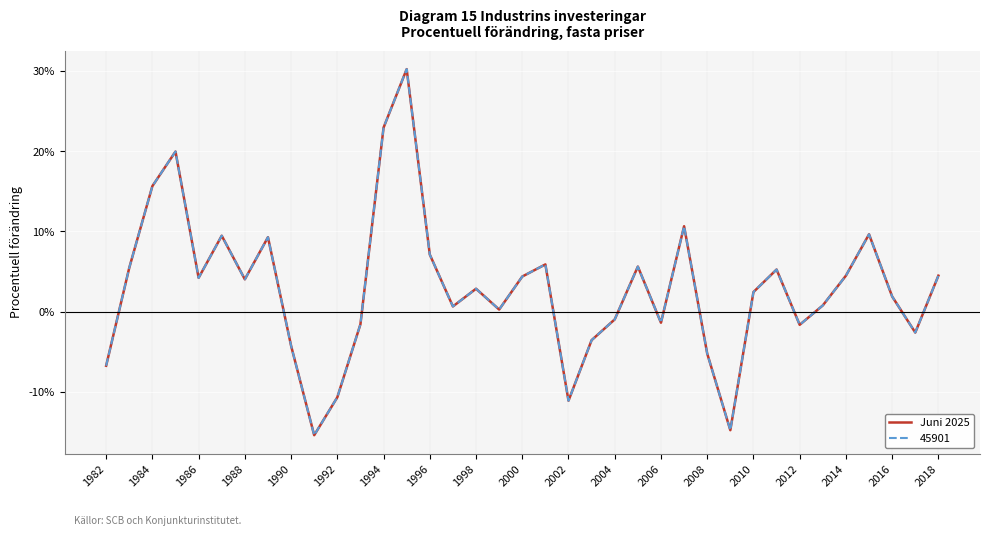

Which series has the widest spread of values?

45901